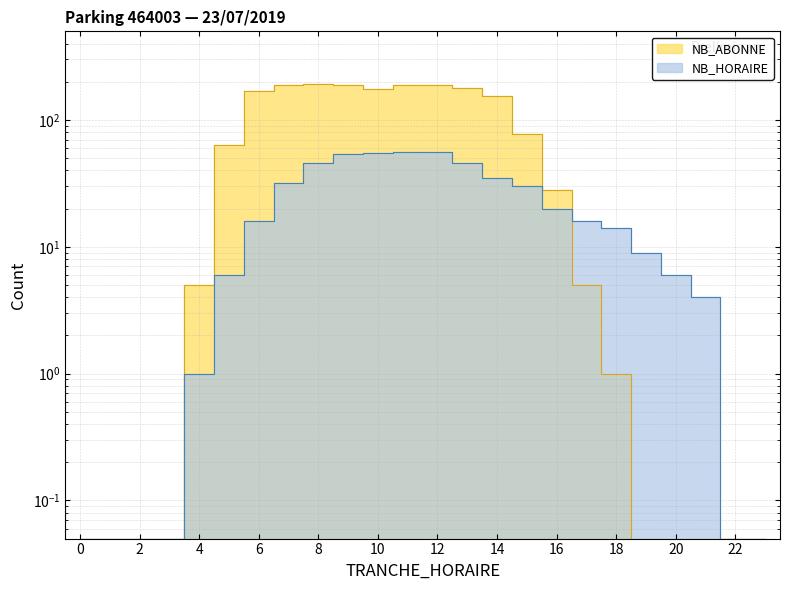

The value of NB_HORAIRE at 20 is 6.0. True or false?

True